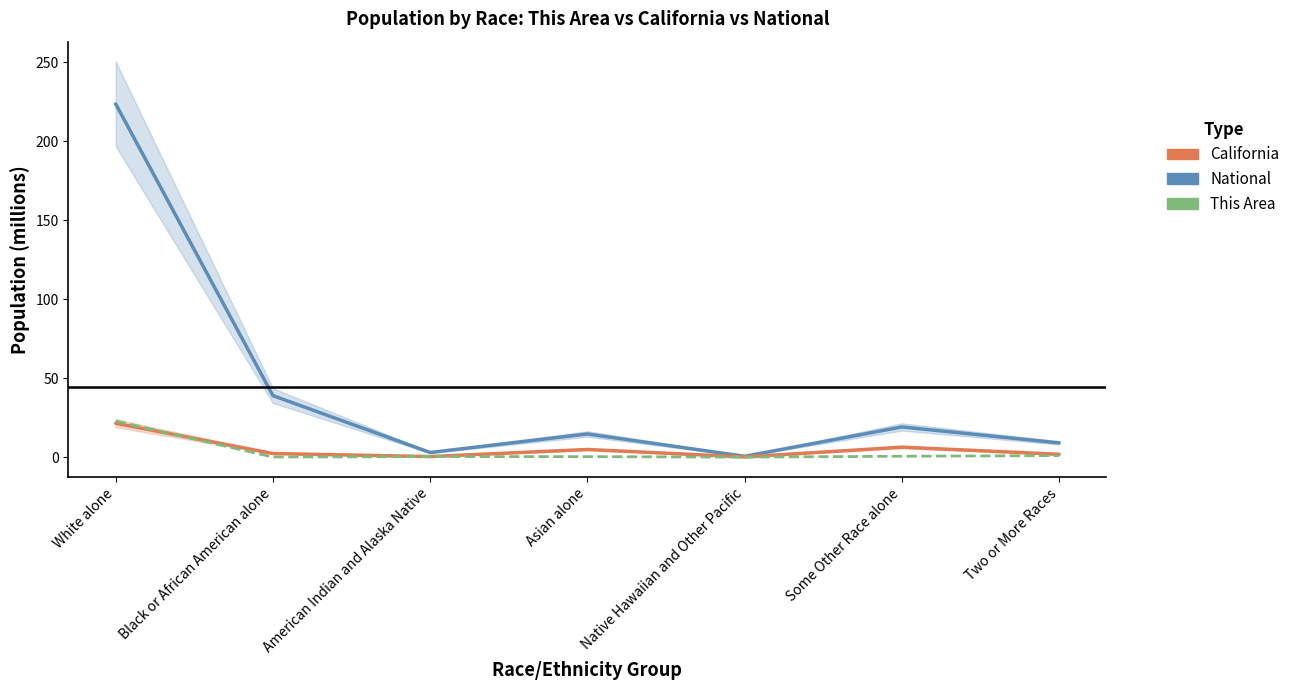

At which category does California reach its first local peak?

Asian alone